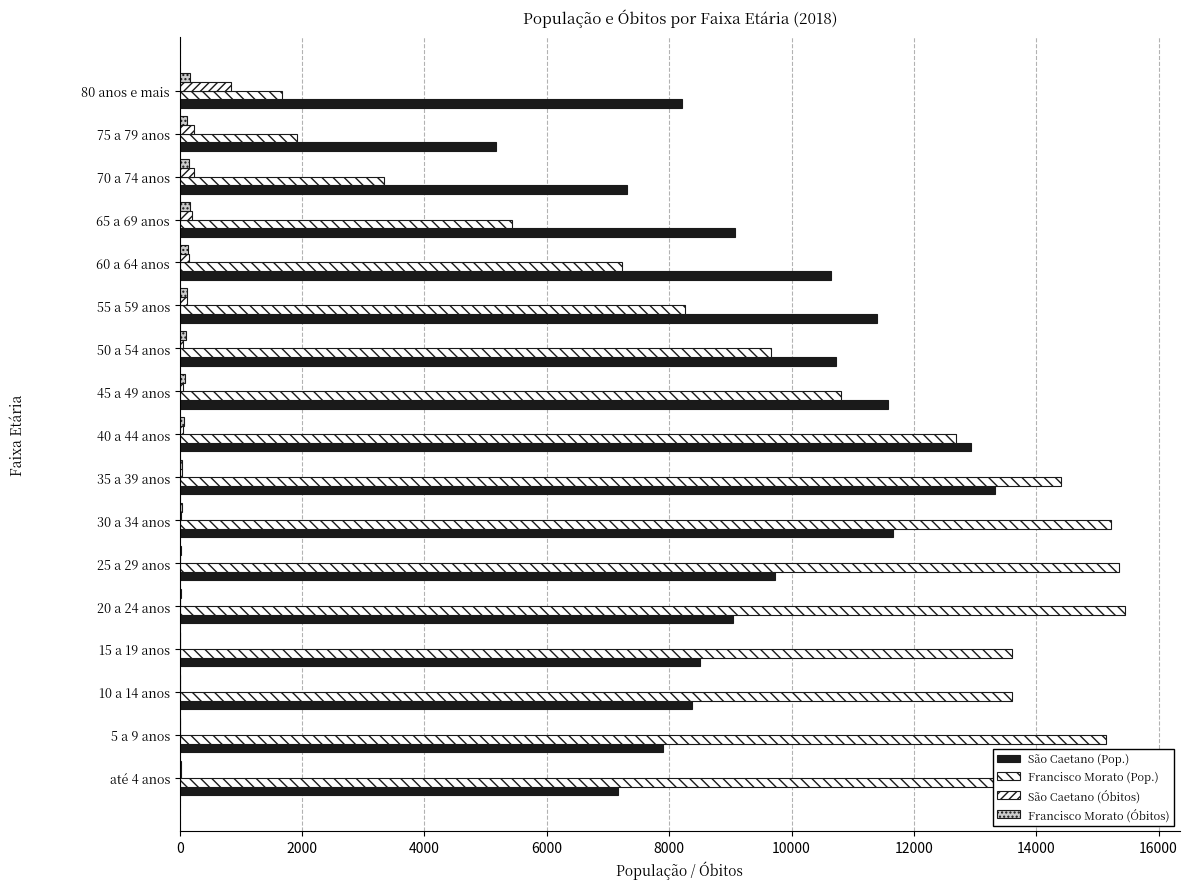

Reading right to left, what are all the values shown in this chart?

São Caetano (Pop.): 8202	5172	7304	9080	10638	11405	10732	11576	12940	13330	11654	9735	9041	8503	8381	7899	7171
Francisco Morato (Pop.): 1665	1911	3335	5438	7224	8262	9671	10807	12689	14412	15225	15361	15449	13603	13612	15136	15572
São Caetano (Óbitos): 836	232	233	192	155	117	59	54	45	29	12	9	8	4	0	2	13
Francisco Morato (Óbitos): 165	116	144	162	131	121	101	93	63	39	34	24	18	8	6	1	26